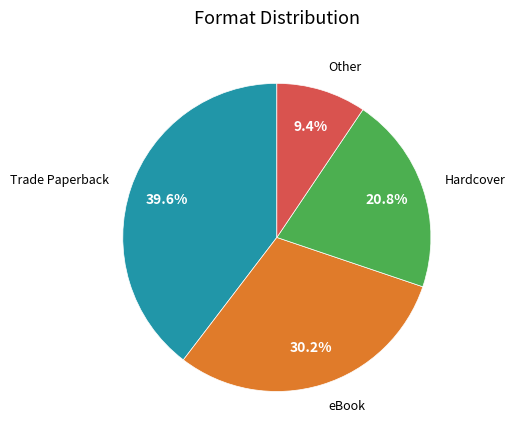

How many slices are in this pie chart?

4